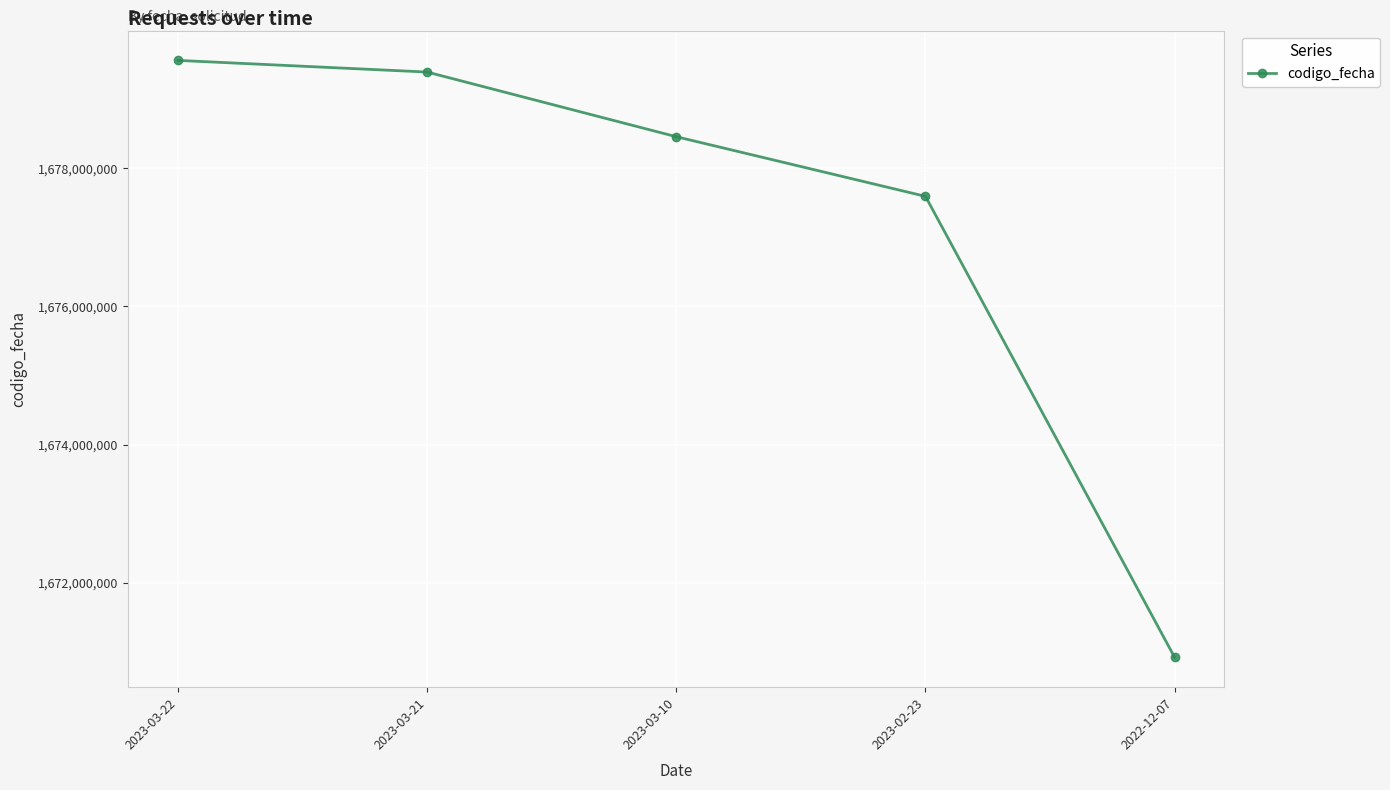

Does the chart display data point markers on the line(s)?

Yes